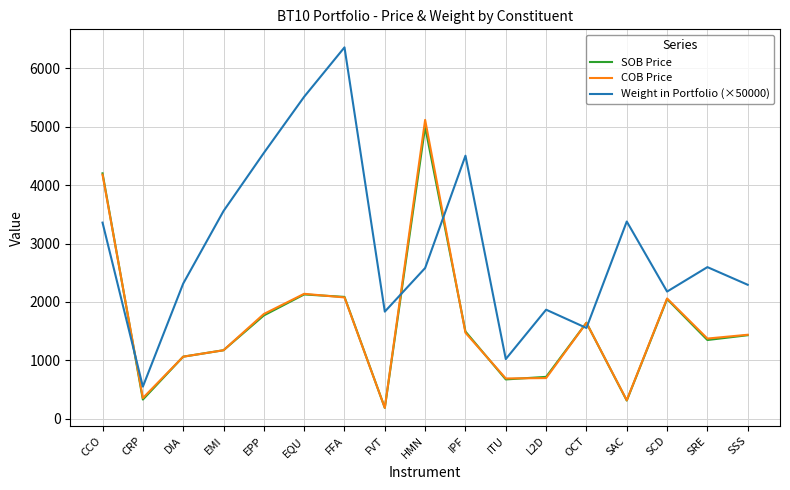

Is it true that Weight in Portfolio (×50000) equals 2938.0 at FVT?

False